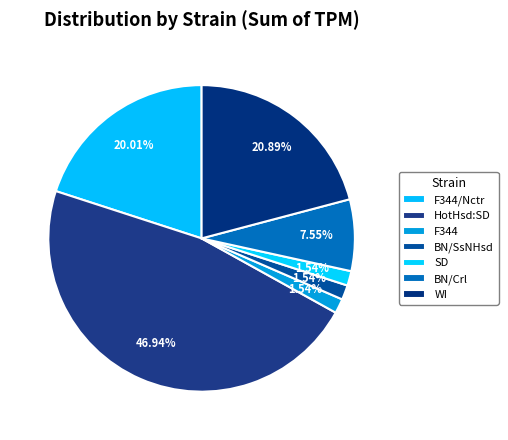

To the nearest percent, what is the difference between the largest and smallest slice percentages?

45%